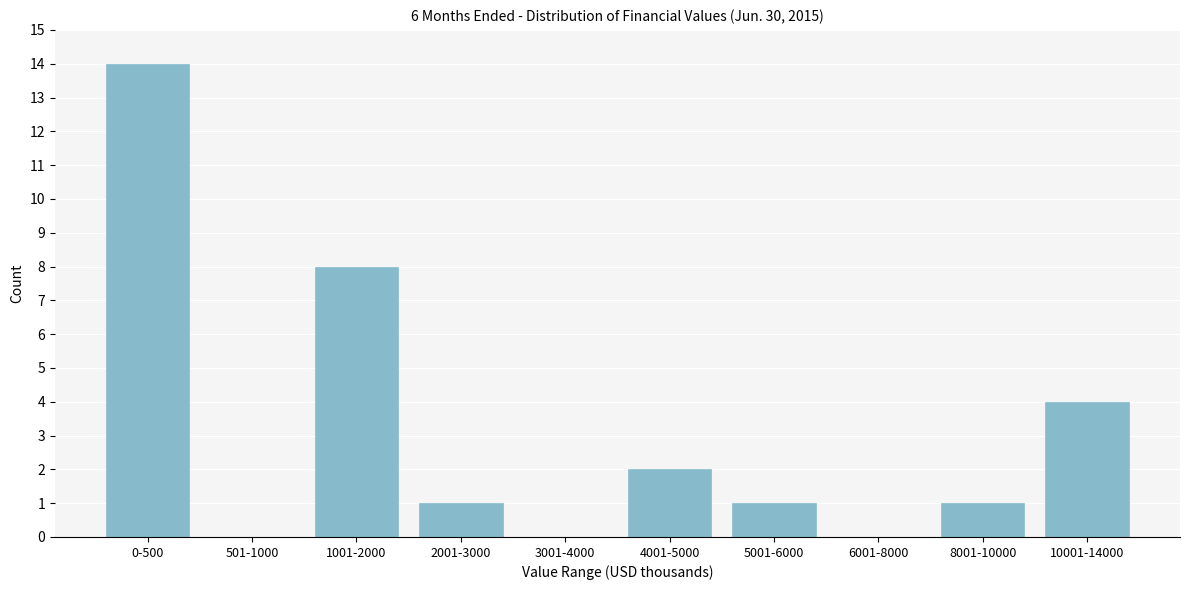

Reading left to right, transcribe all the data shown in this chart.

0-500=14	501-1000=0	1001-2000=8	2001-3000=1	3001-4000=0	4001-5000=2	5001-6000=1	6001-8000=0	8001-10000=1	10001-14000=4